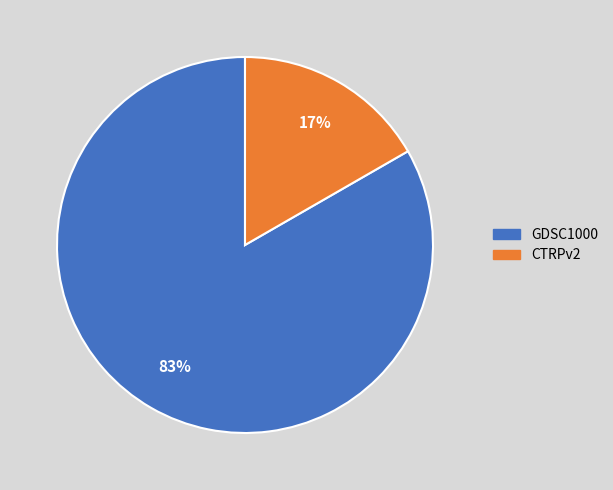

Do CTRPv2 and GDSC1000 together represent more than half of the pie?

Yes